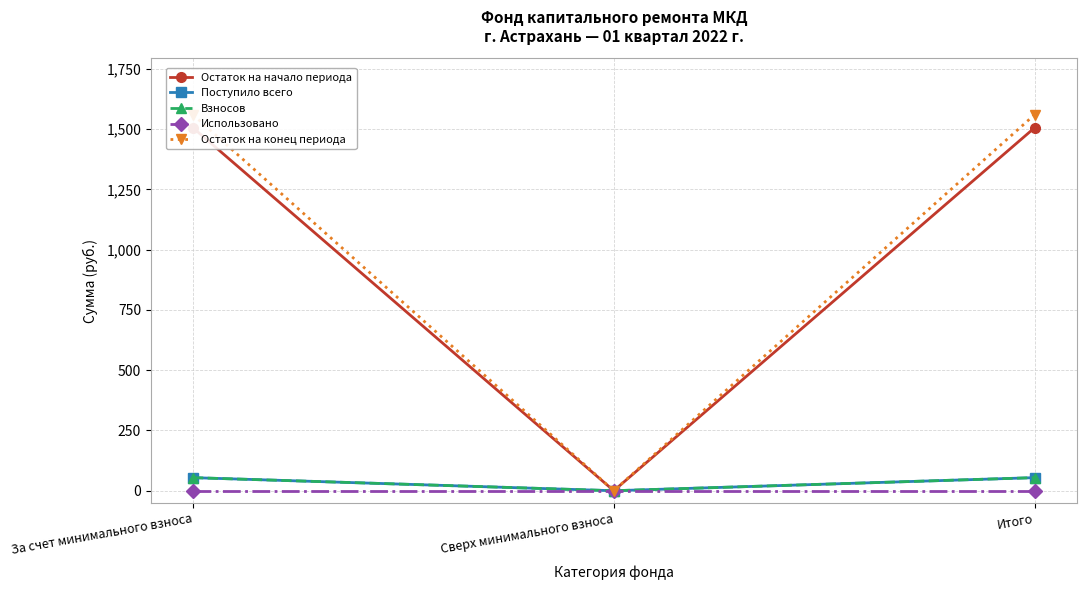

What is the label of the 1st point from the right?

Итого